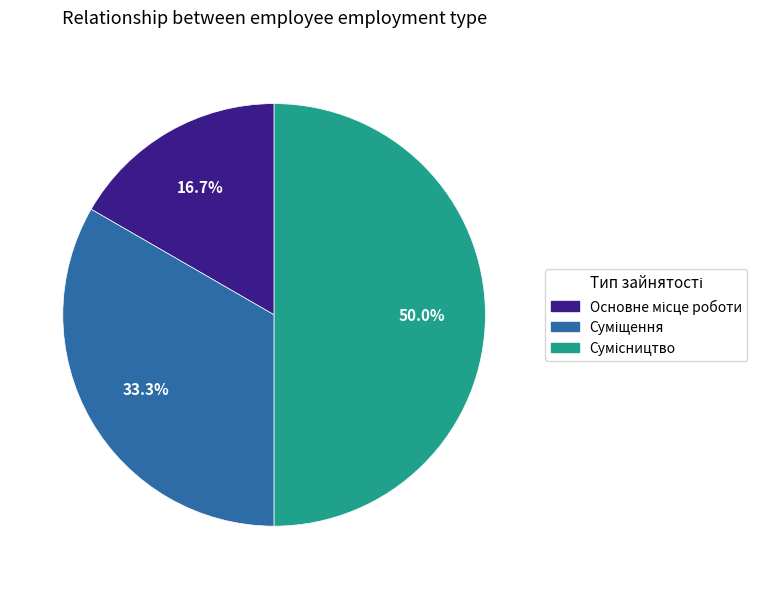

Rank the categories by value from highest to lowest.

Сумісництво, Суміщення, Основне місце роботи